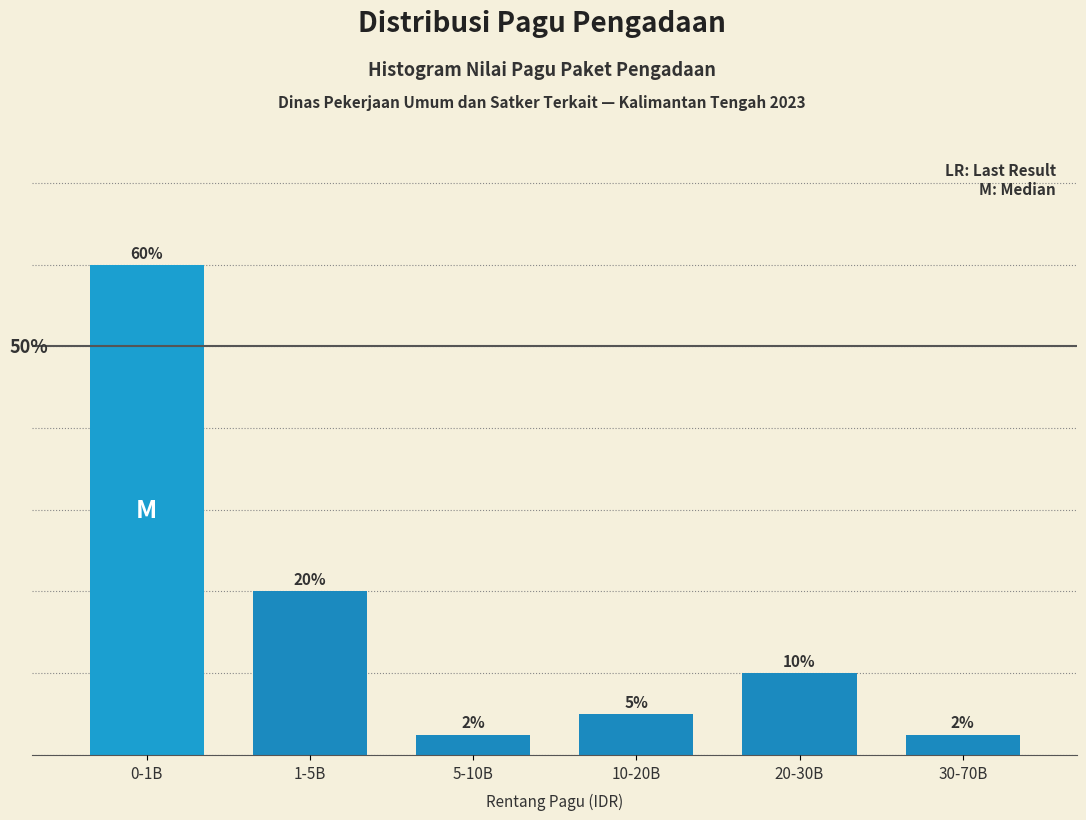

Which has a higher value, 30-70B or 1-5B?

1-5B